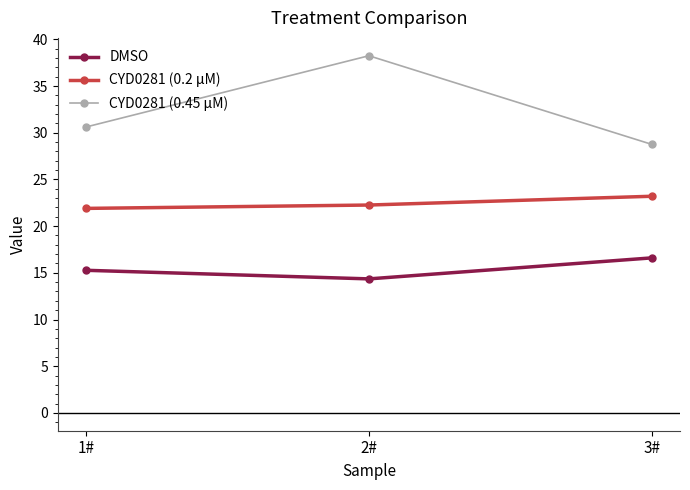

What is the sum of all DMSO values?

46.2